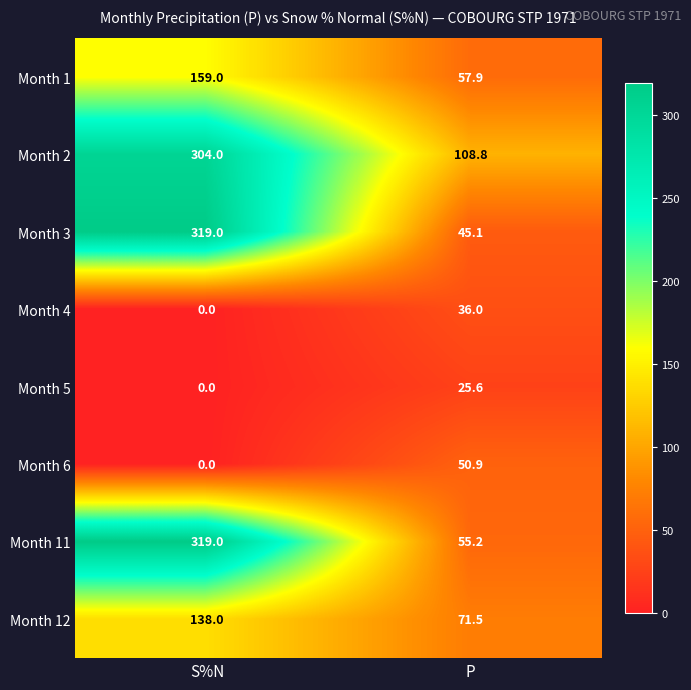

At how many categories does at least one series exceed 263?

1